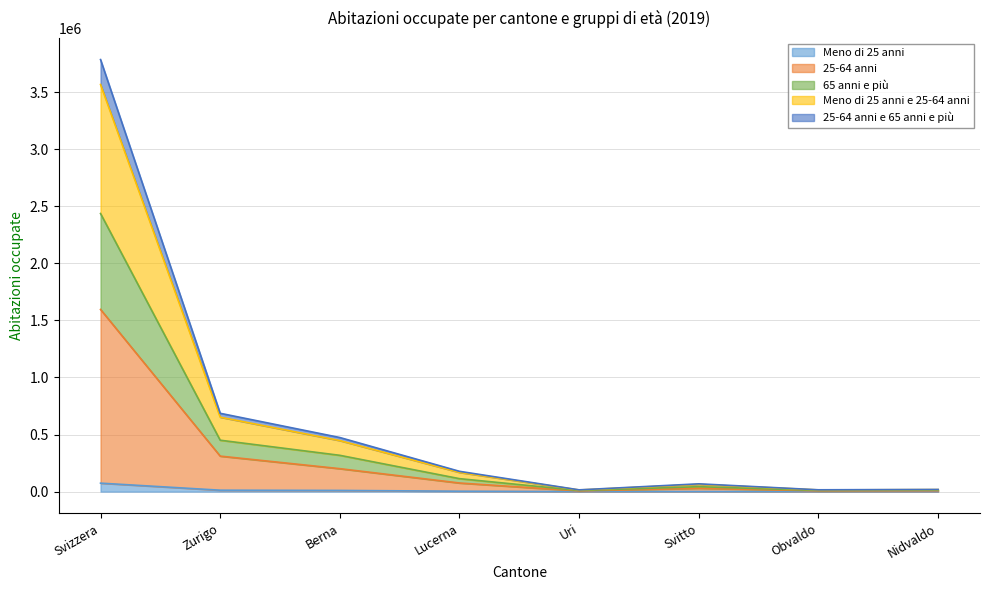

At which category is the sum across all series the highest?

Svizzera